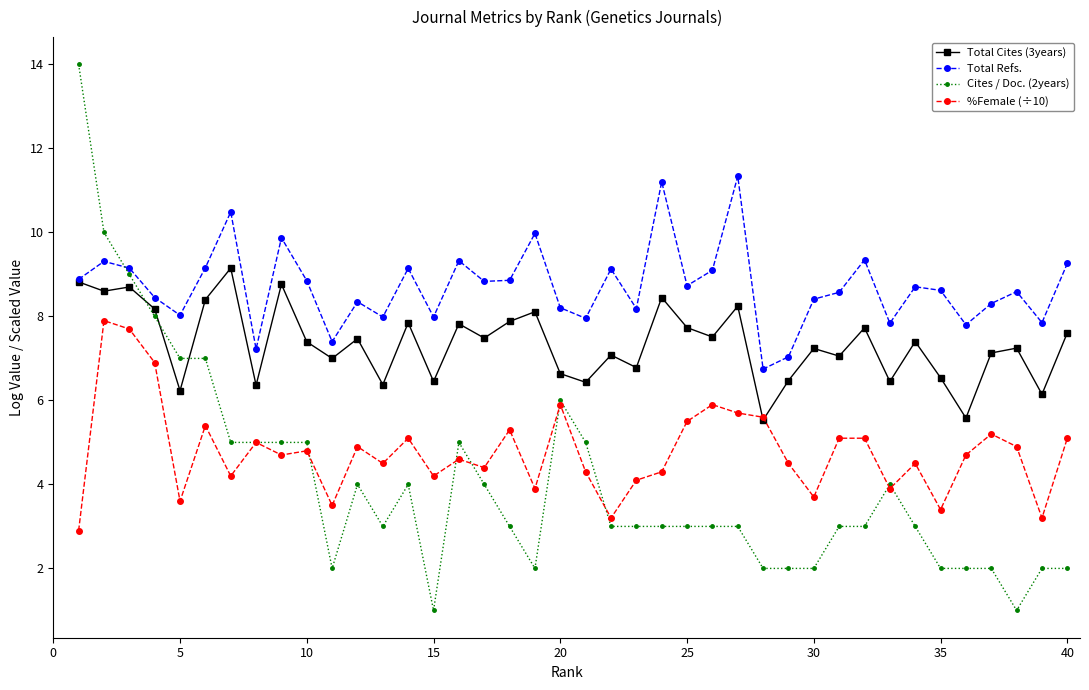

Which series has the largest total across all categories?

Total Refs.